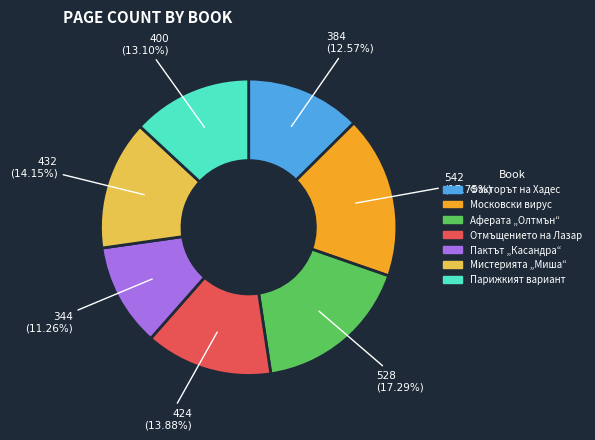

Do Московски вирус and Пактът „Касандра“ together represent more than half of the pie?

No